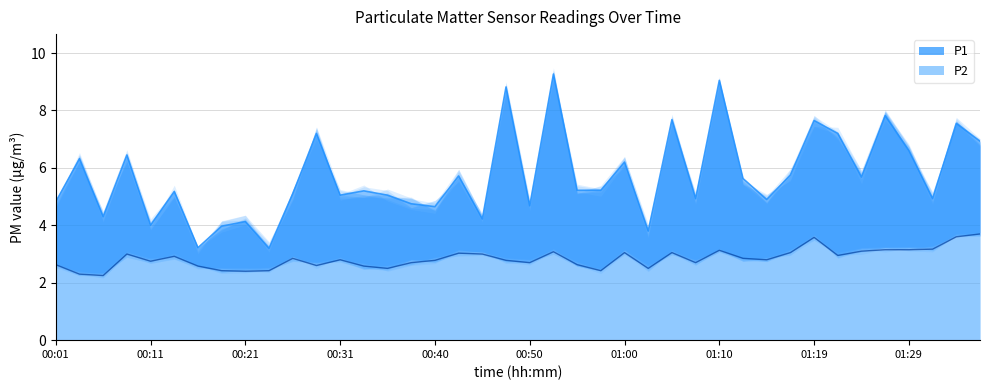

What is the value of the P1 point at the 6th from the left?

5.2